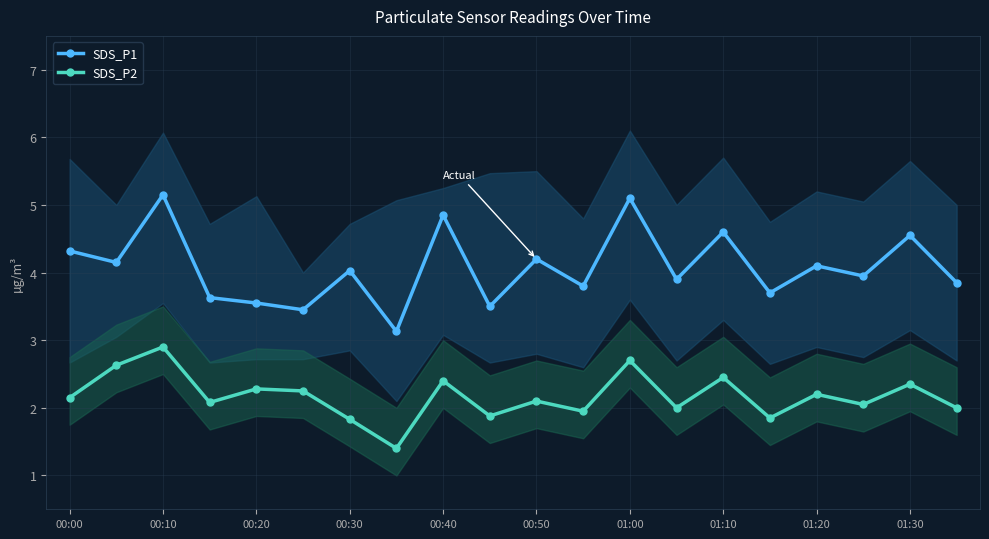

What is the difference between the second highest and second lowest values in the SDS_P2 series?

0.9